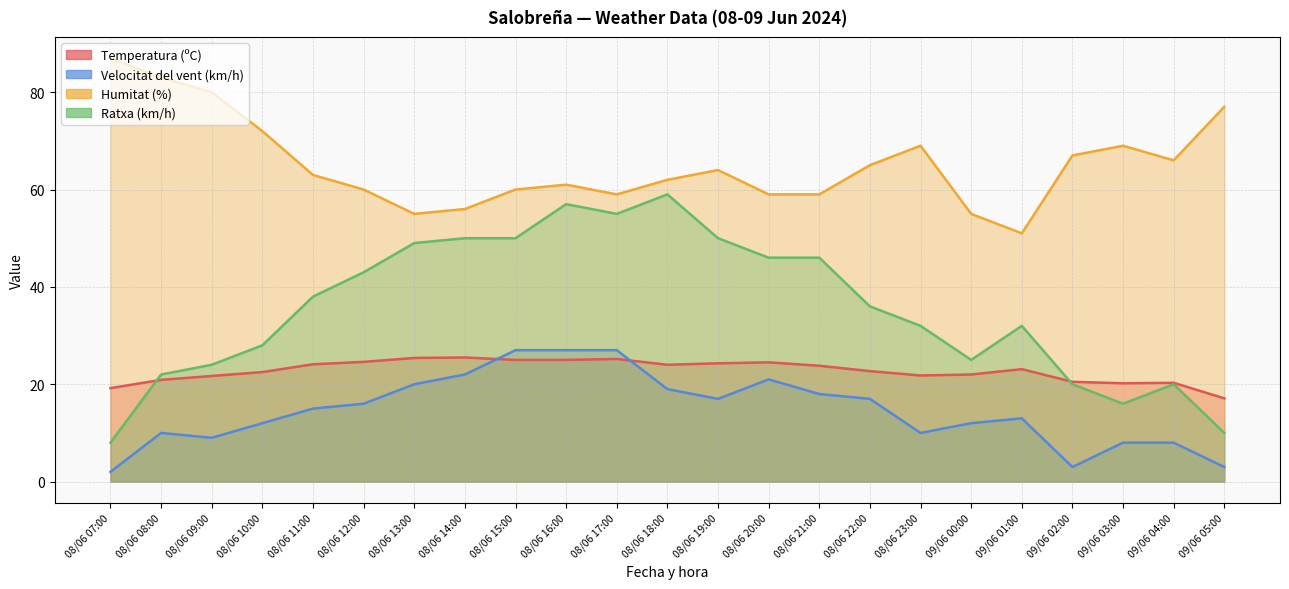

How many data points in Humitat (%) are above 63?

11